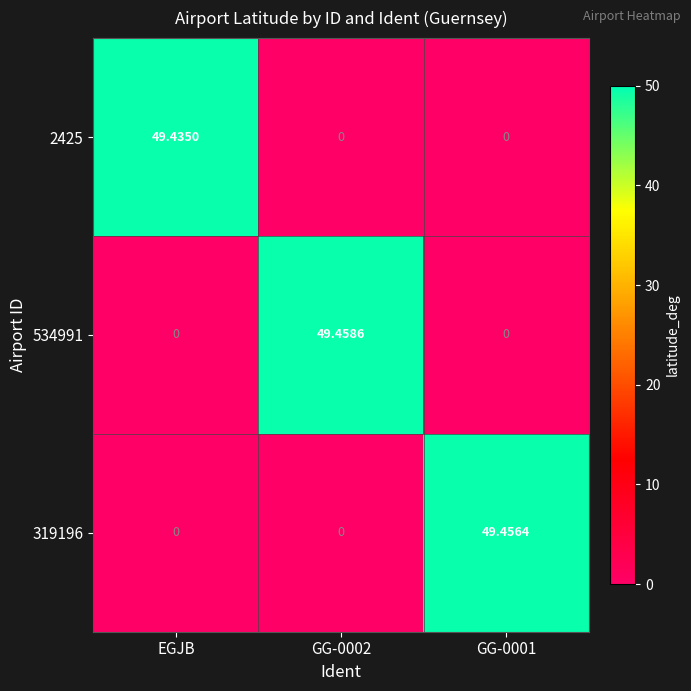

Which series changed the most between EGJB and GG-0001?

319196